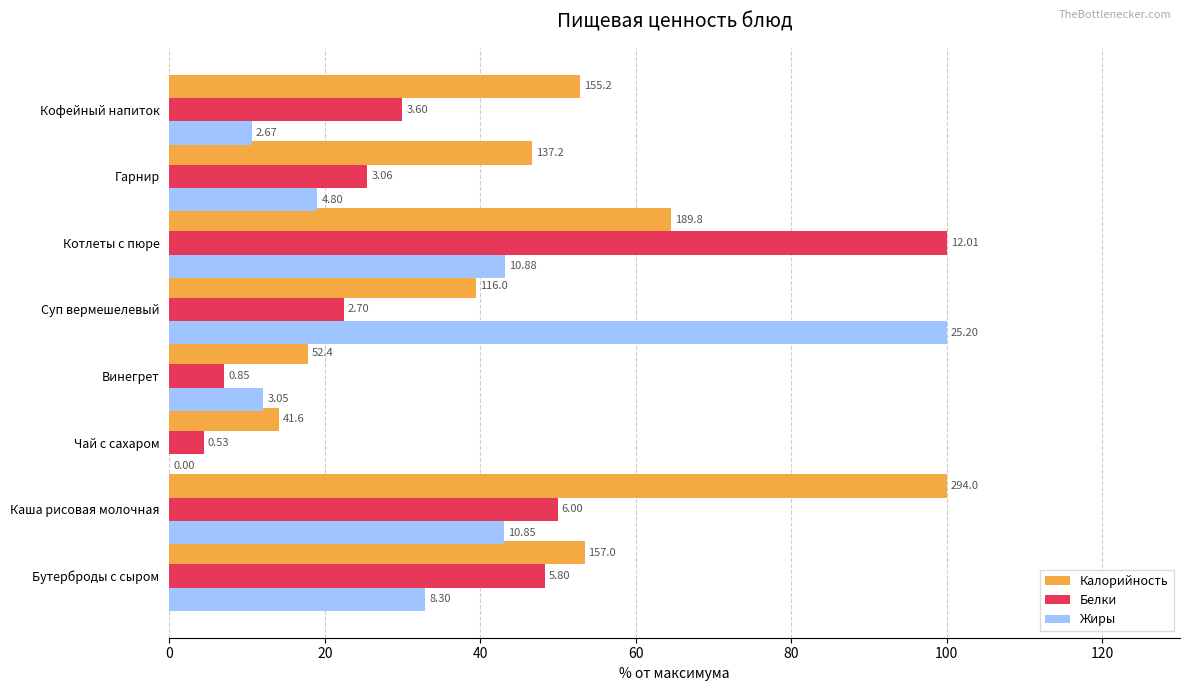

What is the highest value of the Калорийность series?

100.0